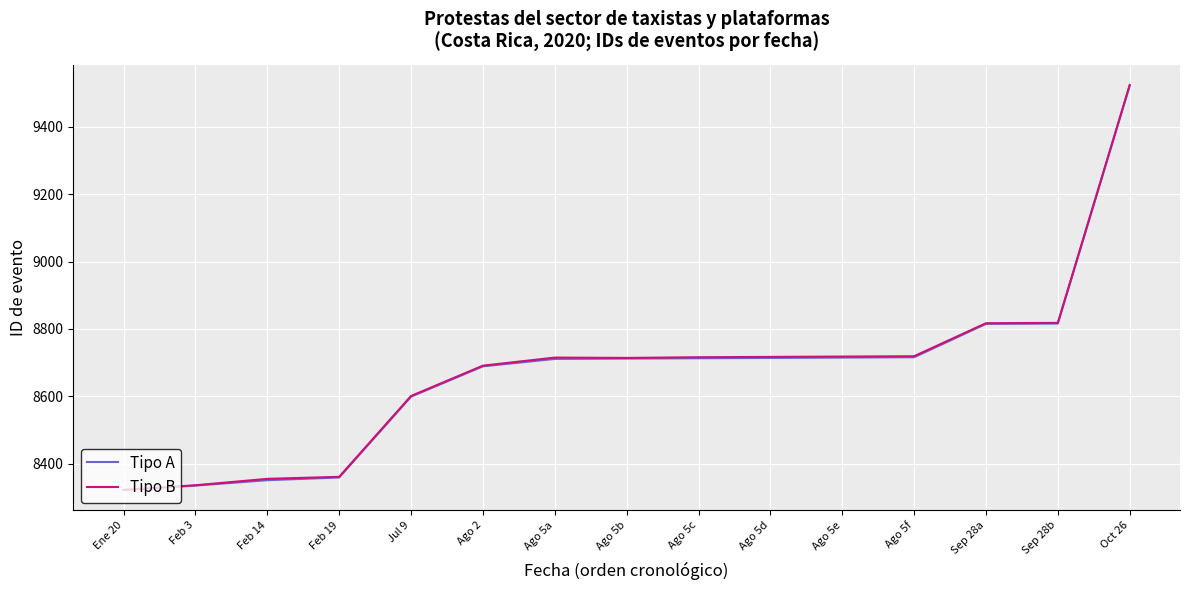

What is the highest value of the Tipo B series?

9524